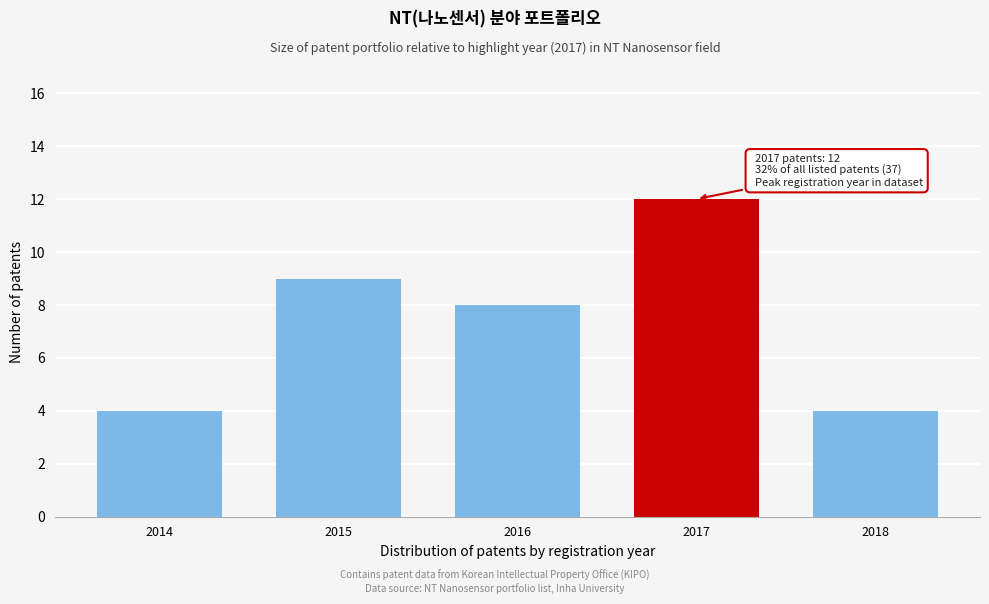

Reading left to right, what are all the values shown in this chart?

2014=4	2015=9	2016=8	2017=12	2018=4